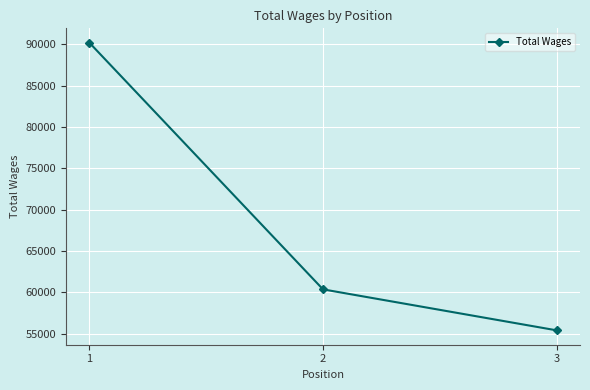

Is this an area chart (filled region under the line)?

No